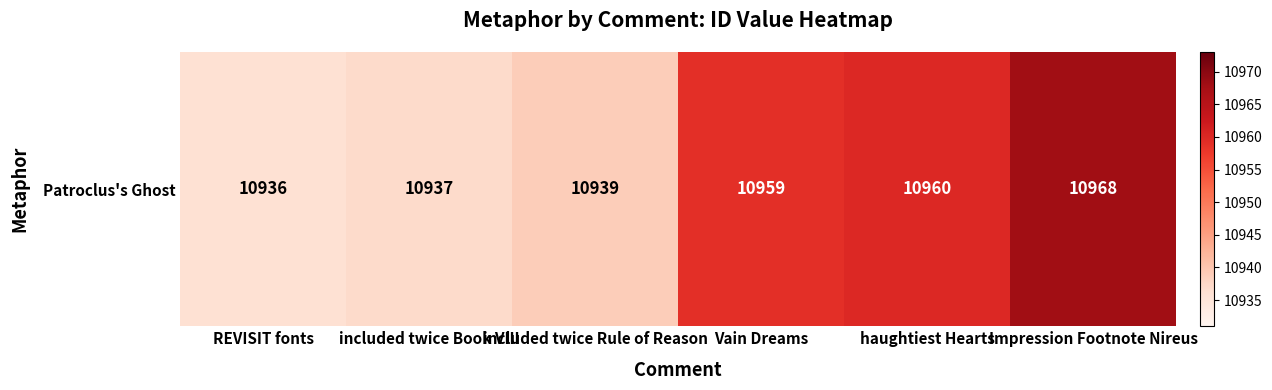

What is the difference between the maximum and minimum values?

32